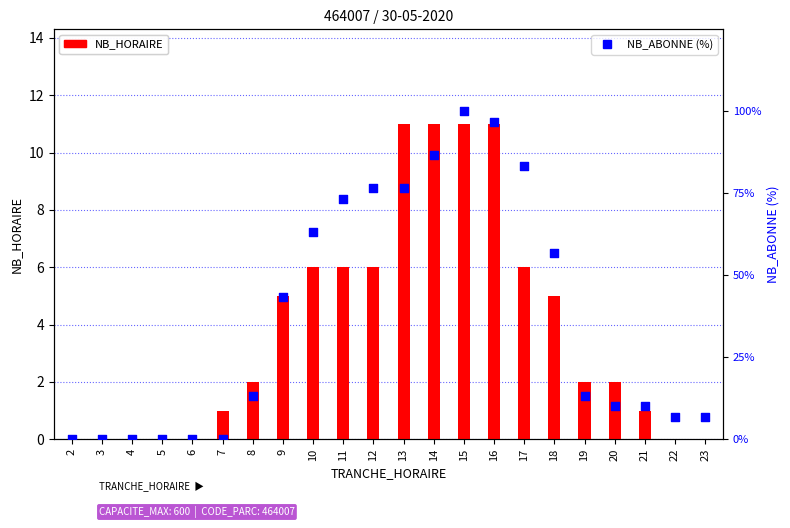

What are all the series names shown in the legend?

NB_HORAIRE, NB_ABONNE (%)